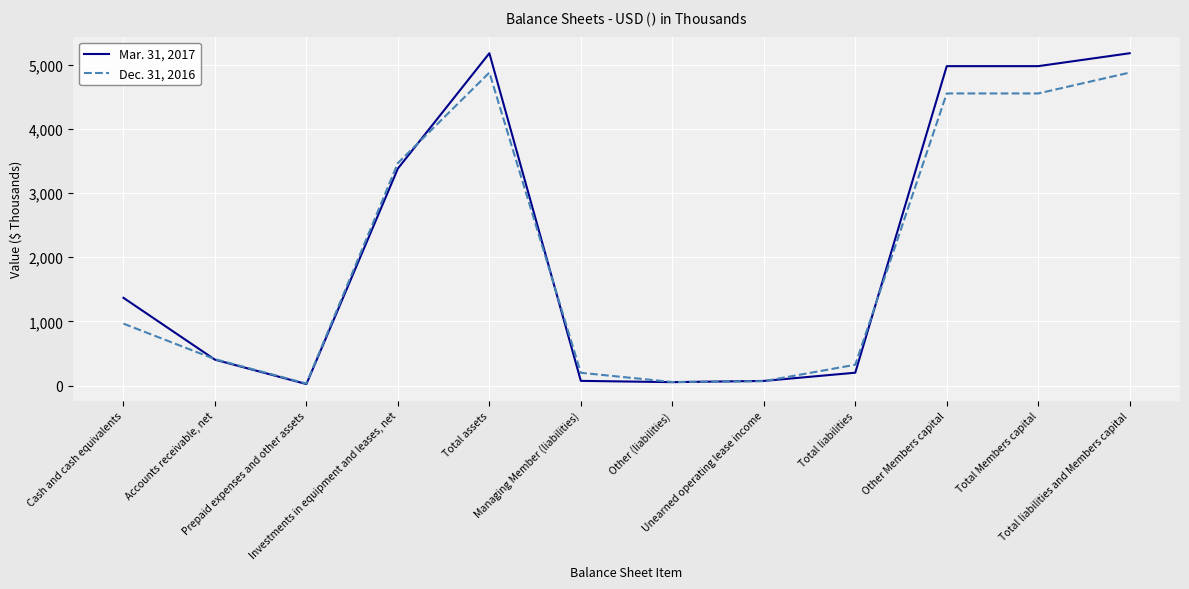

Rank the series by their average value, from highest to lowest.

Mar. 31, 2017, Dec. 31, 2016